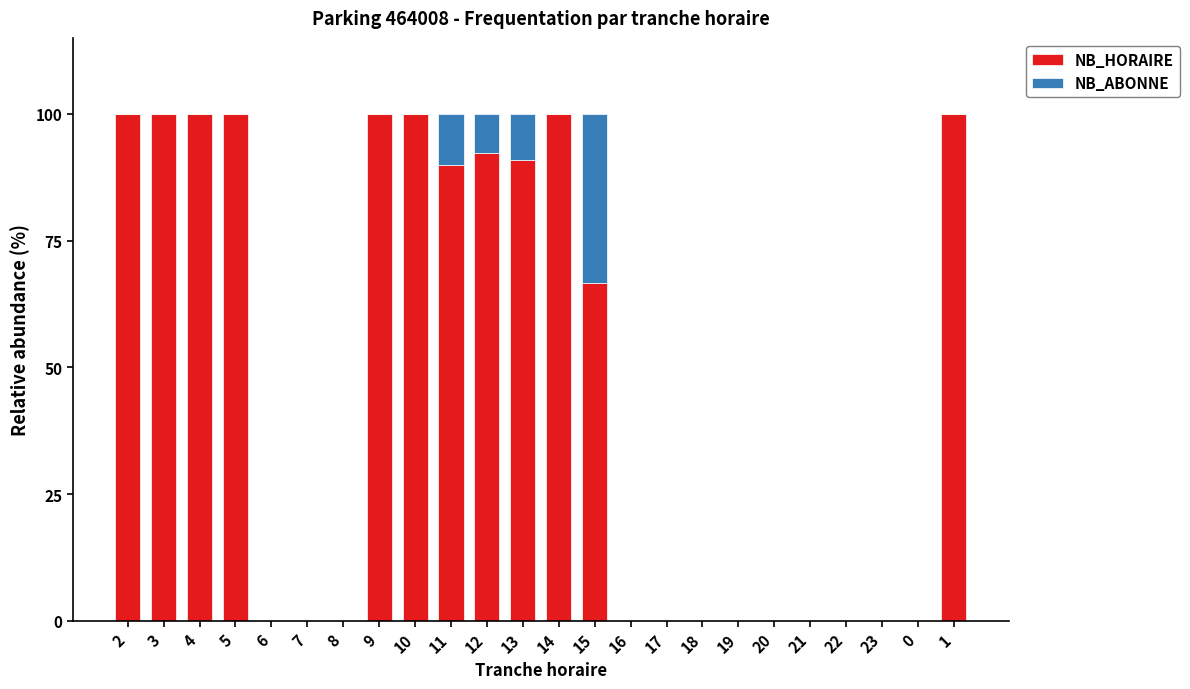

What is the sum of all NB_HORAIRE values?

1139.9